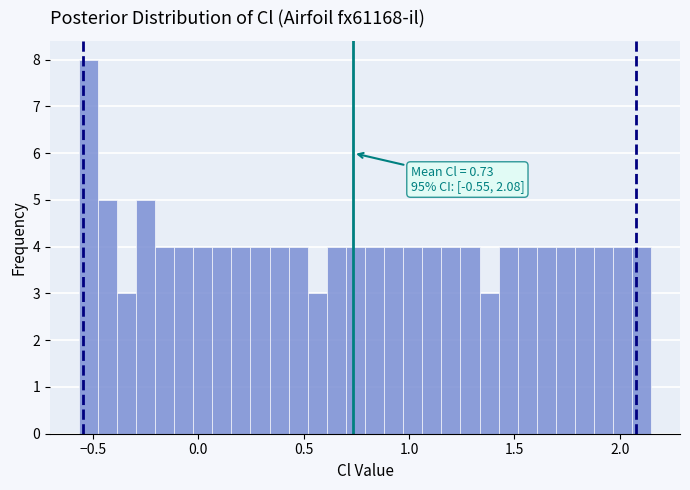

Around what value on the x-axis is the tallest bar? Give the approximate position of its centre, as read against the axis.

-0.50